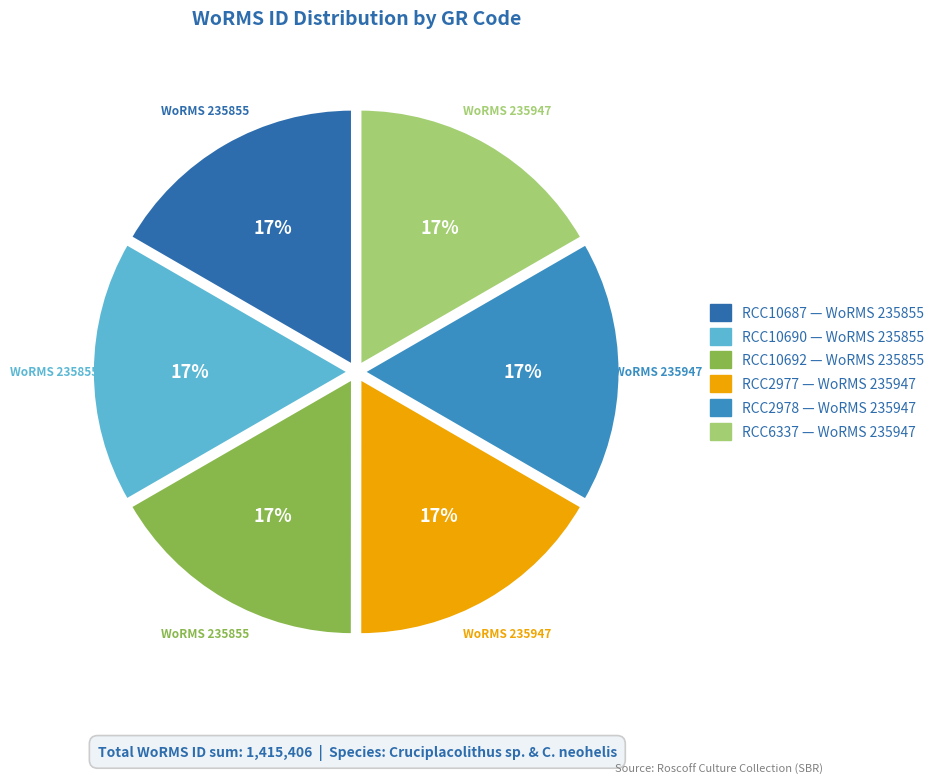

How many slices are in this pie chart?

6